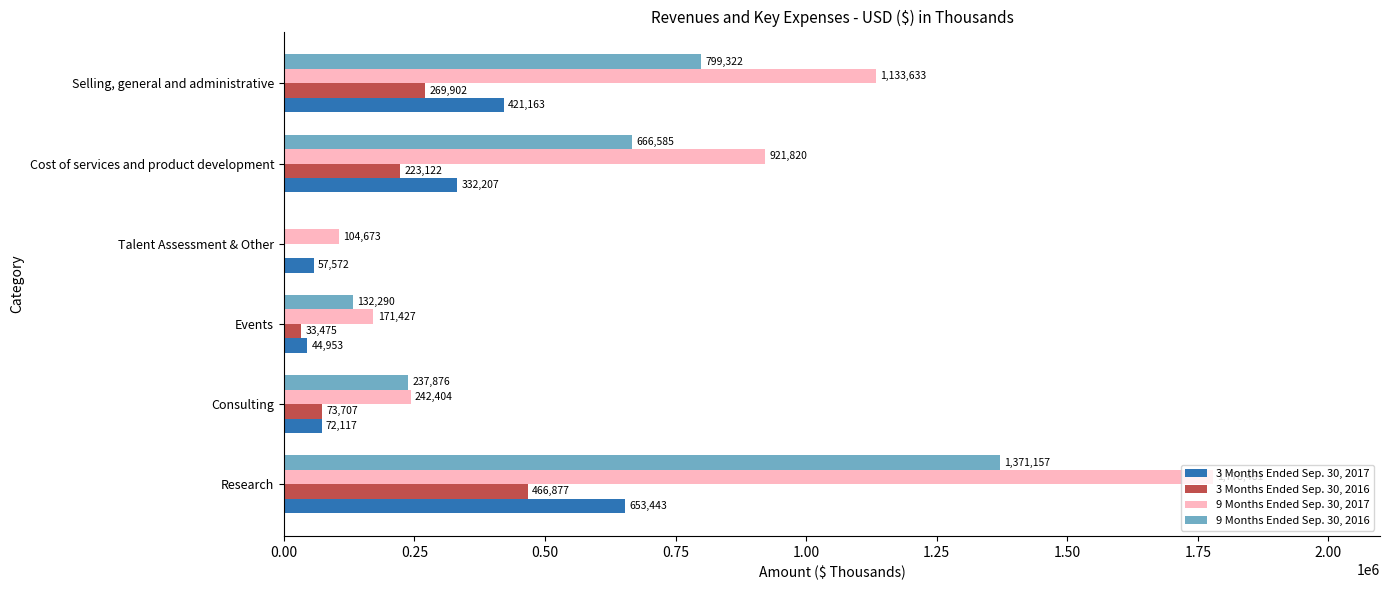

How many positive values does the 3 Months Ended Sep. 30, 2016 series have?

5